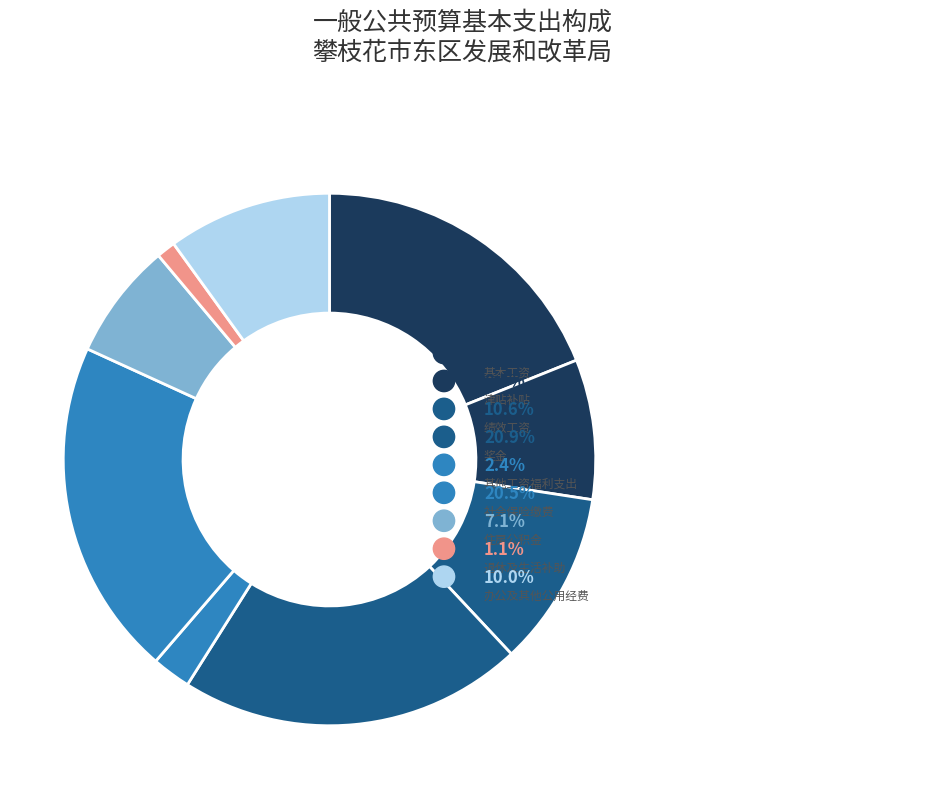

What is the majority slice?

人员经费